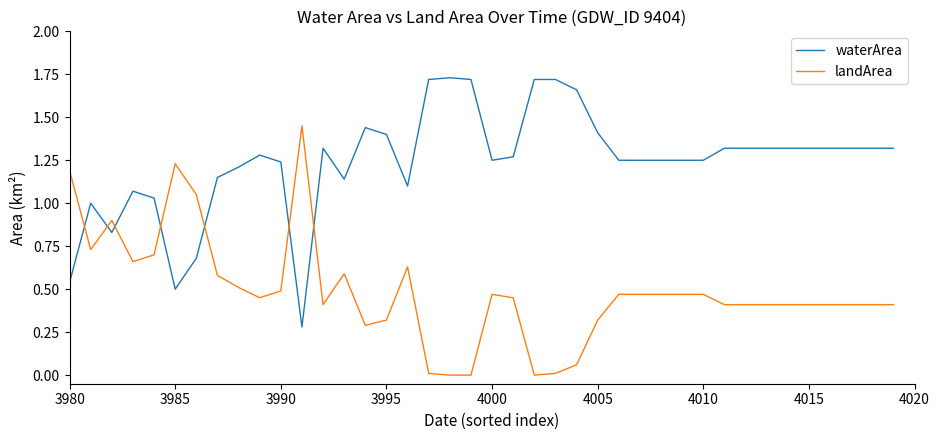

Rank the series by their average value, from highest to lowest.

waterArea, landArea